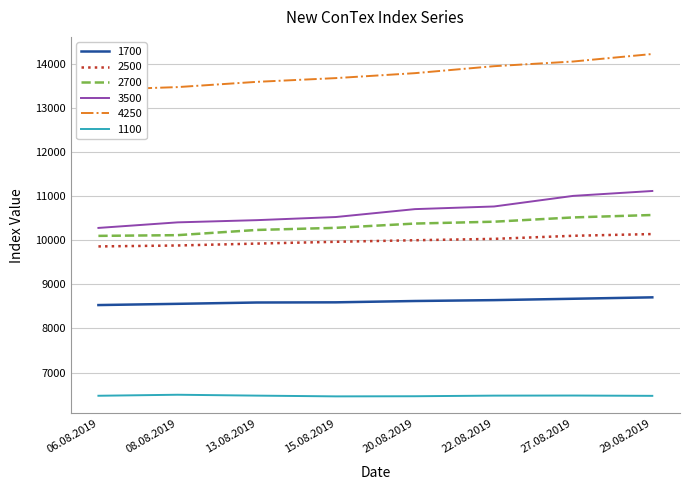

List the series in order of their peak value, lowest first.

1100, 1700, 2500, 2700, 3500, 4250